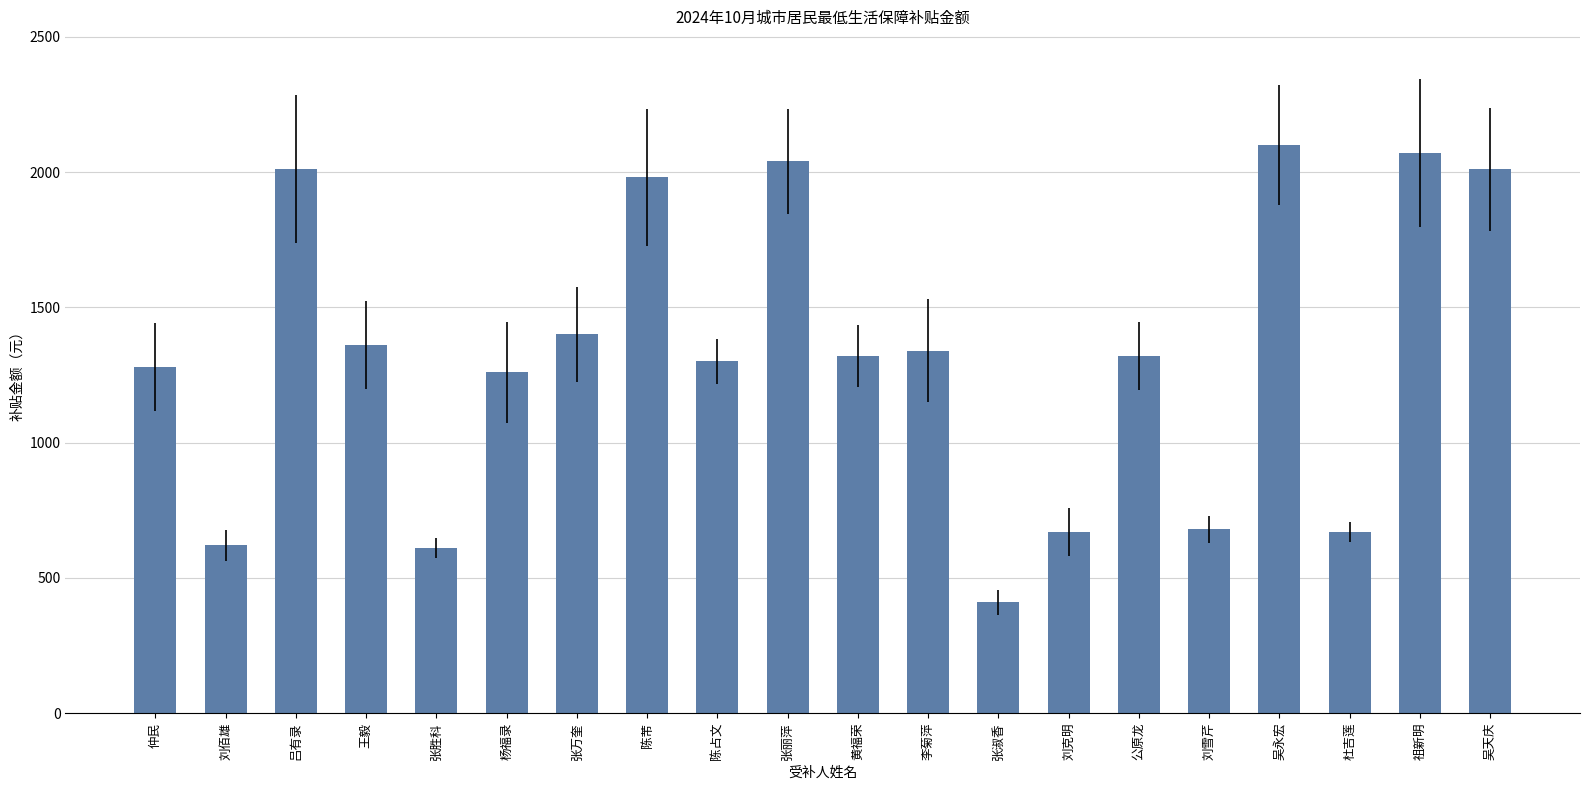

What is the maximum value shown in the chart?

2100